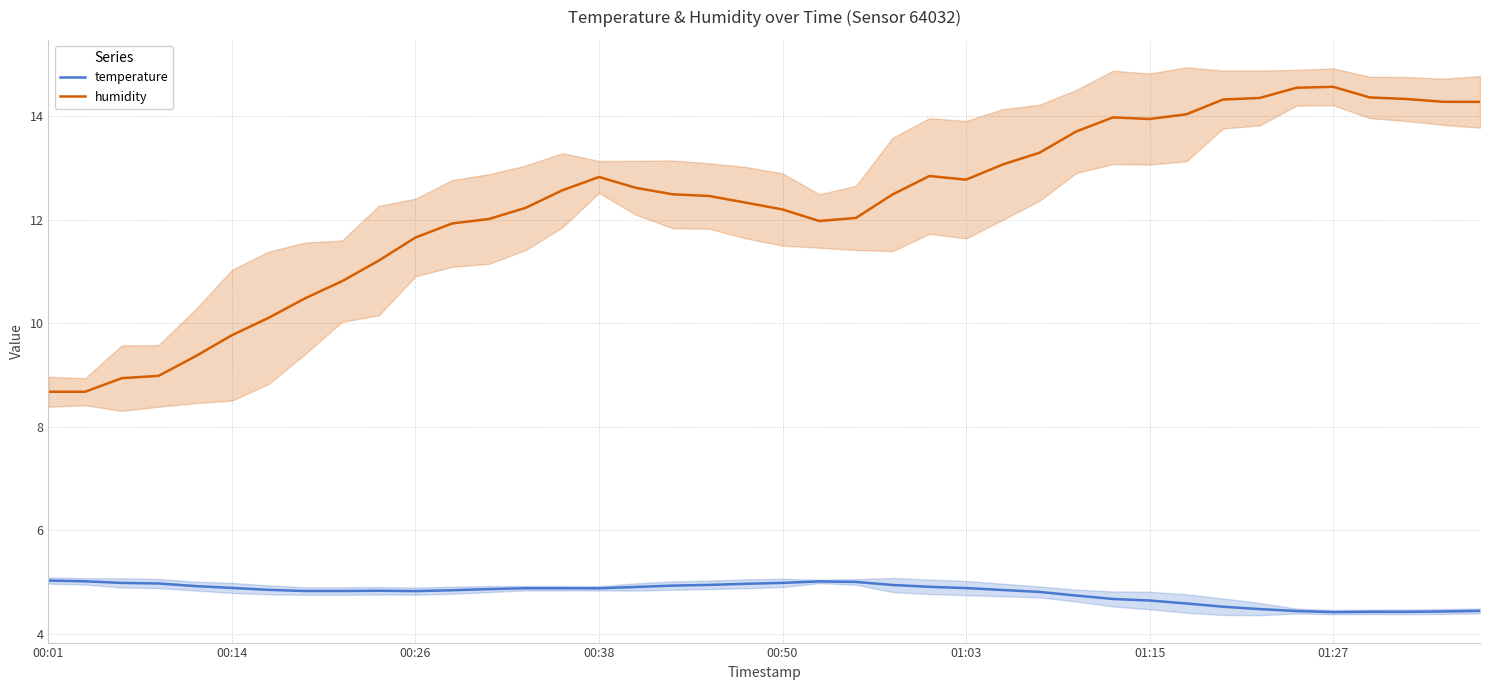

Which series has the widest spread of values?

humidity